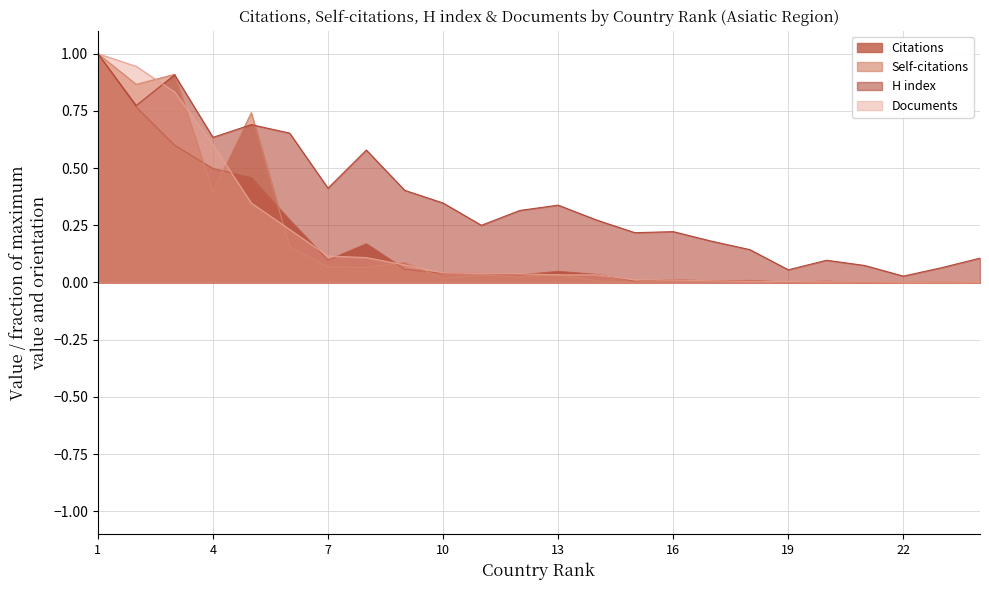

What is the greatest value displayed?

1.0